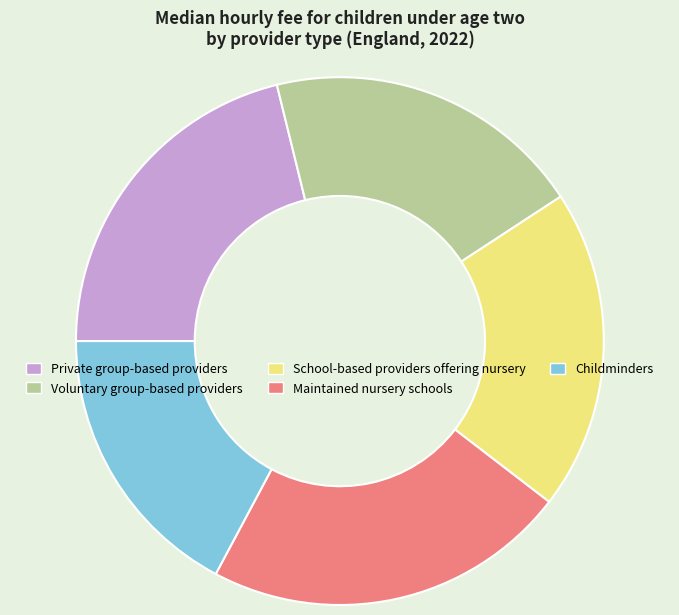

What is the ratio of the value at Voluntary group-based providers to the value at Childminders?

1.1